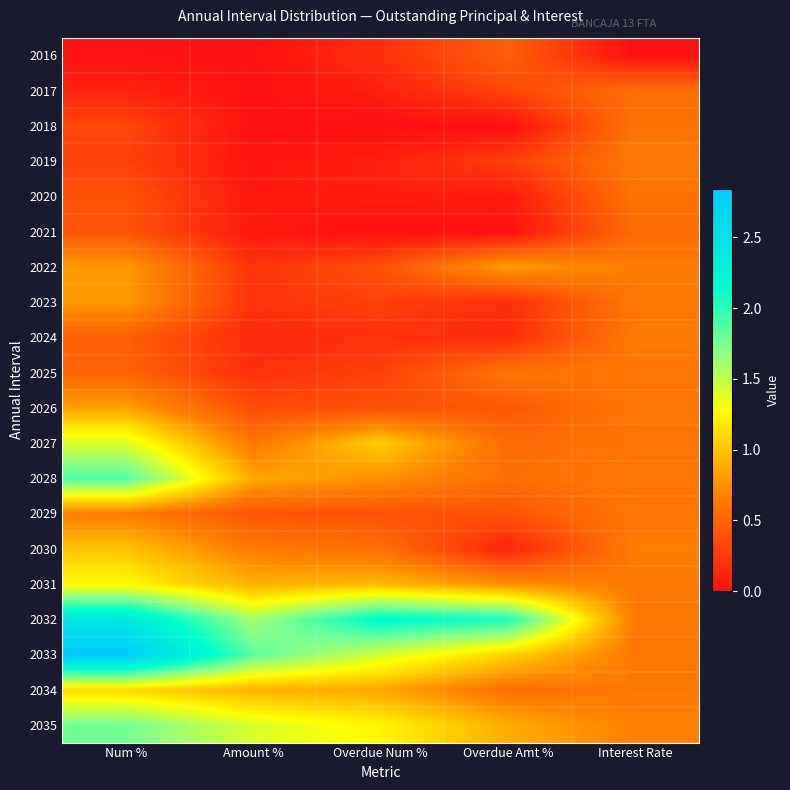

How many series are shown in this chart?

20